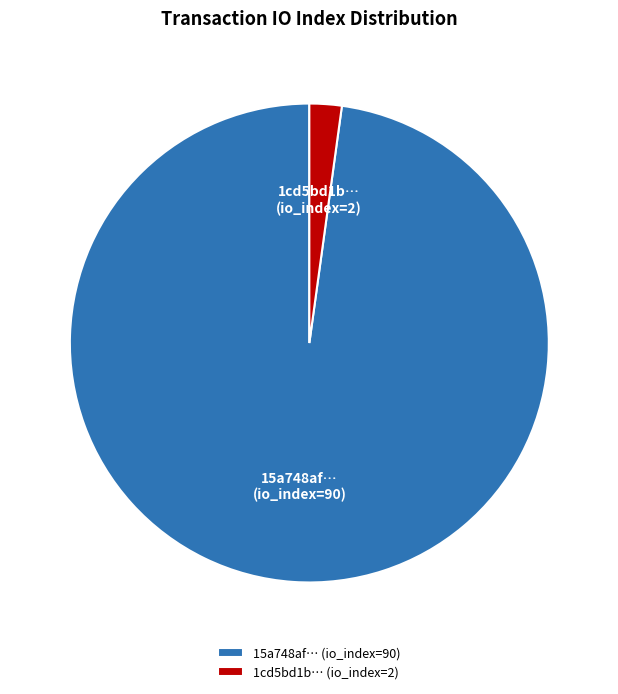

Rank the categories by value from highest to lowest.

15a748af… (io_index=90), 1cd5bd1b… (io_index=2)